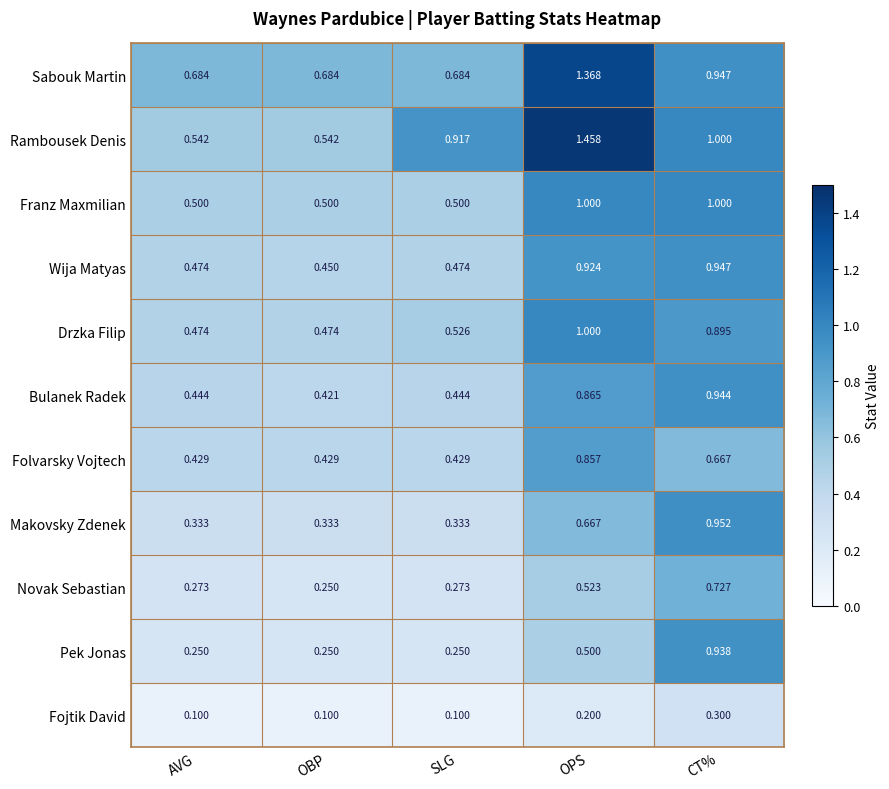

Where is Bulanek Radek nearest to the value 0?

OBP